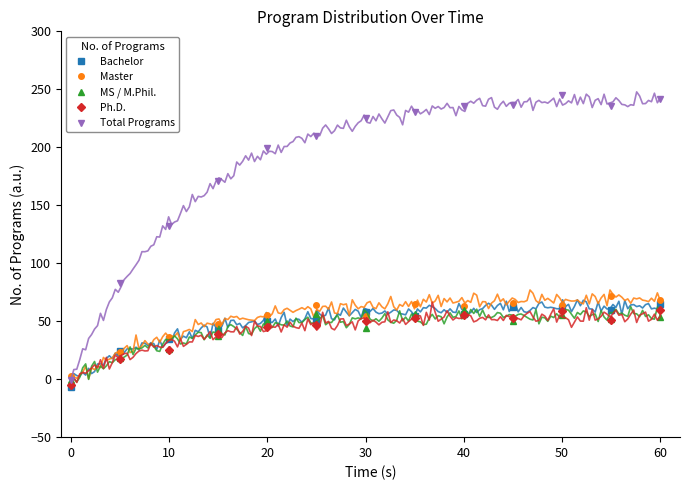

Is it true that Ph.D. equals 16.4 at 40?

False